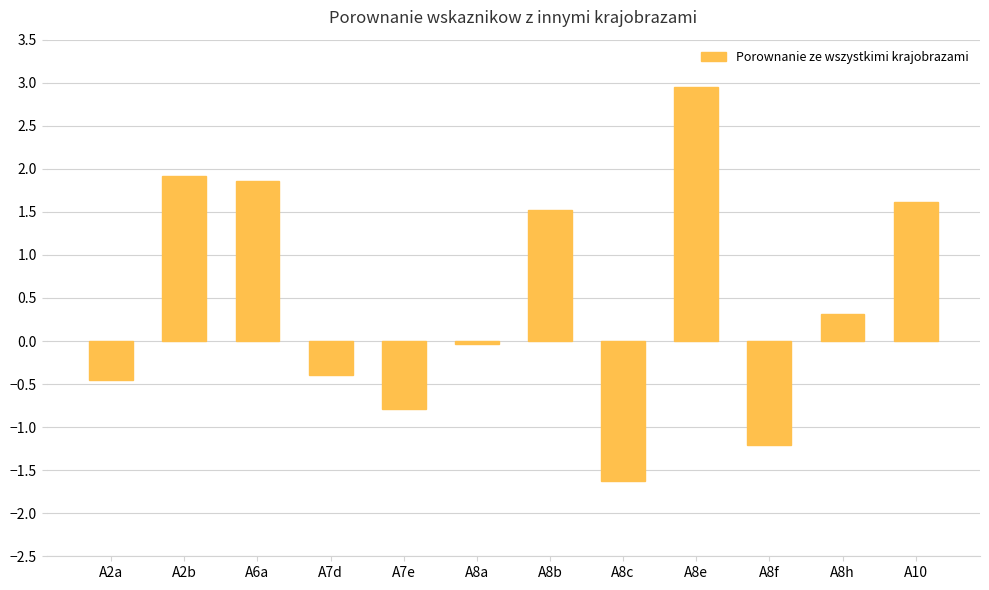

At which category does the chart reach its minimum across all series?

A8c